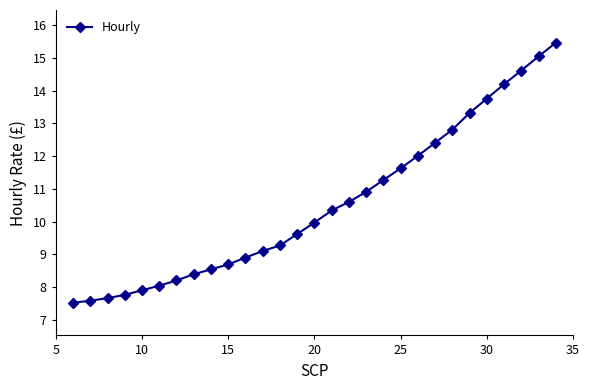

Reading left to right, transcribe all the data shown in this chart.

7.5	7.6	7.7	7.8	7.9	8.0	8.2	8.4	8.5	8.7	8.9	9.1	9.3	9.6	10.0	10.3	10.6	10.9	11.3	11.6	12.0	12.4	12.8	13.3	13.8	14.2	14.6	15.1	15.5